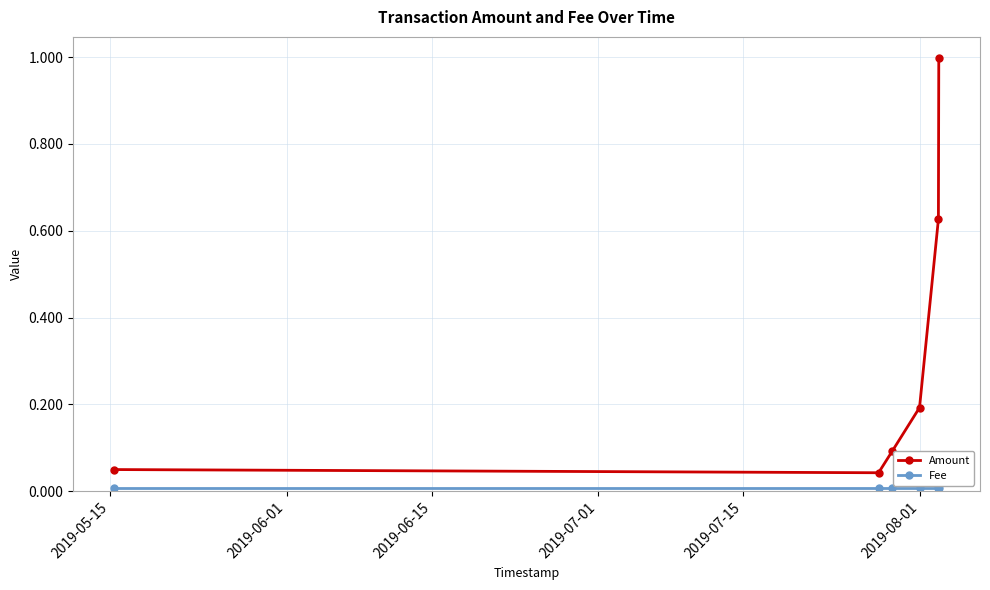

Which series has the largest total across all categories?

Amount